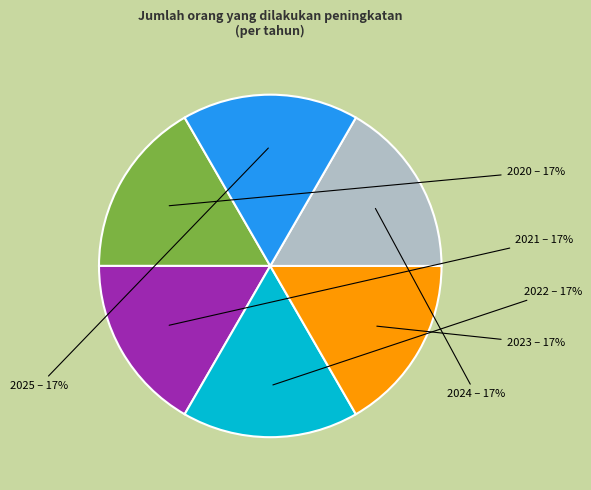

To the nearest percent, what is the average slice percentage?

17%